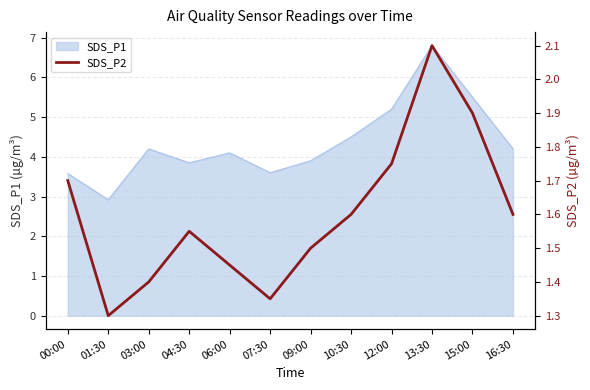

How many lines are shown in the chart?

1